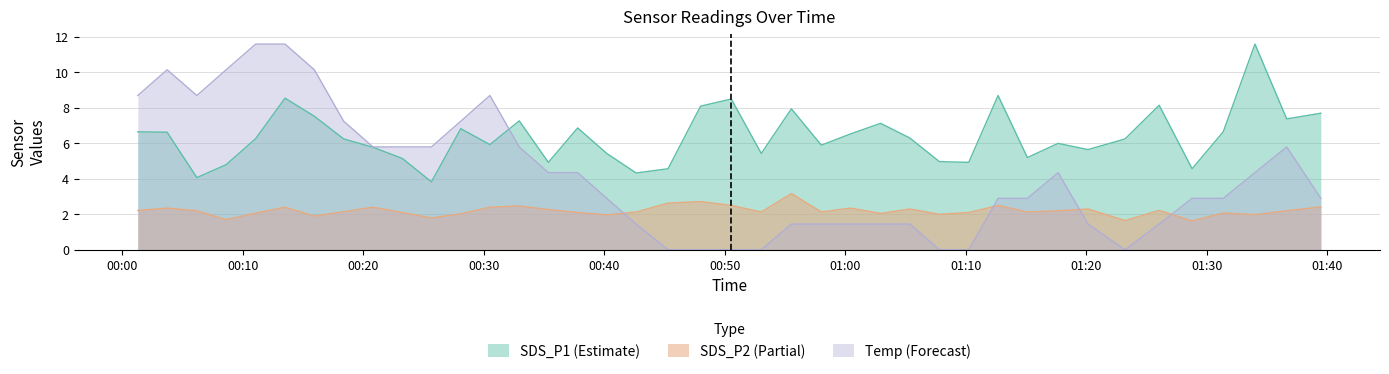

What is the highest value of the Temp series?

11.6